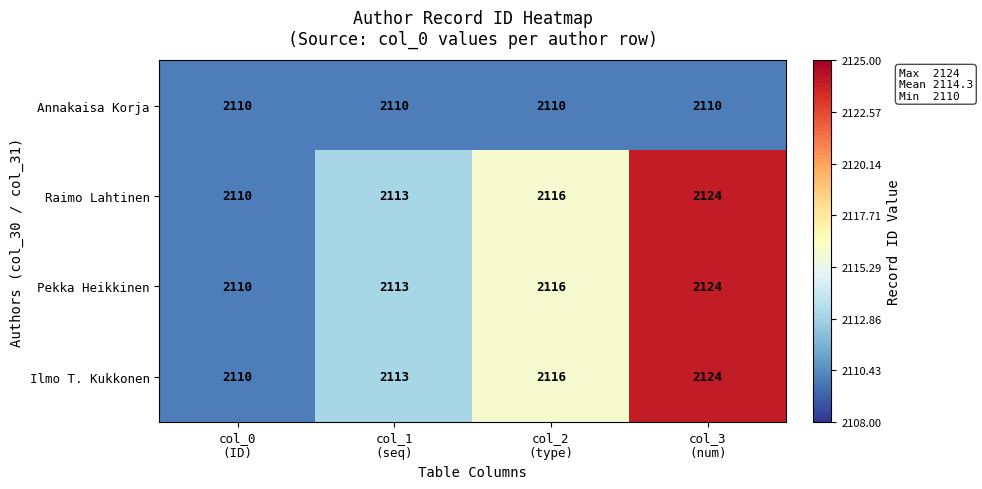

What is the sum of all Ilmo T. Kukkonen values?

8463